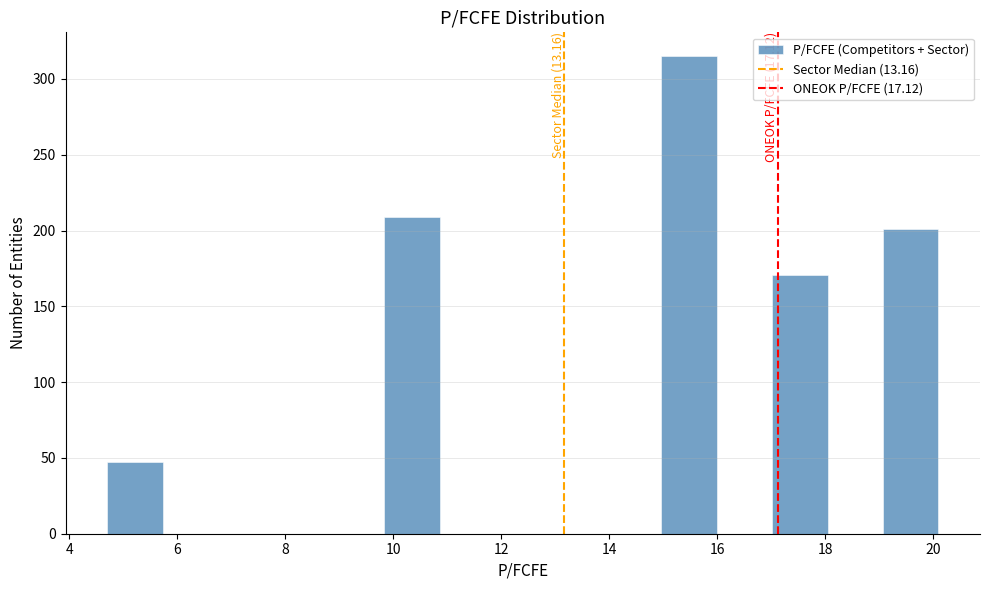

Which range on the x-axis has the tallest bar?

15.0 to 16.0